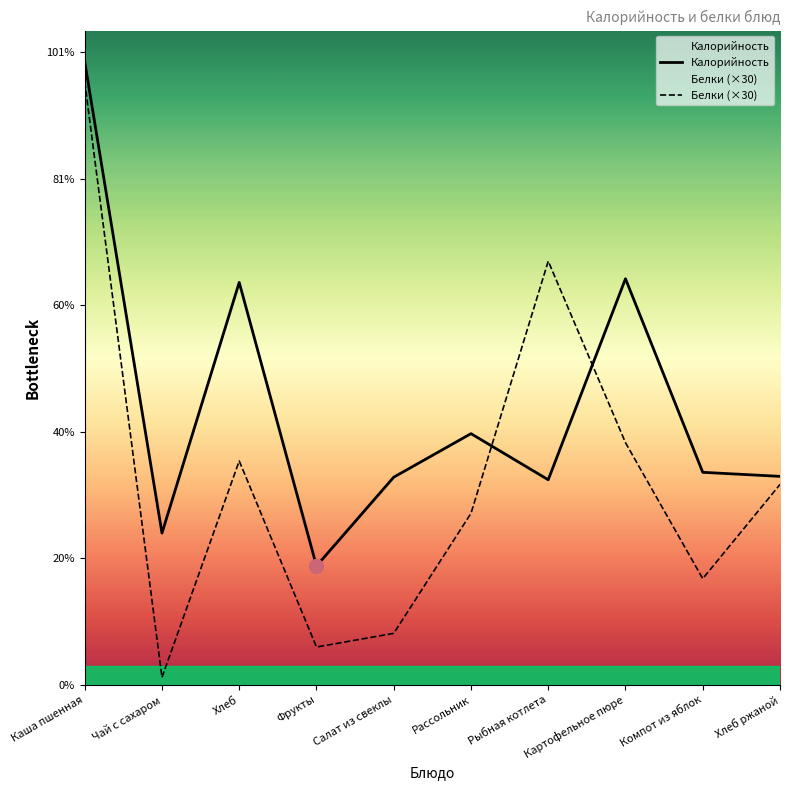

What is the difference between the second highest and second lowest values in the Калорийность series?

100.4